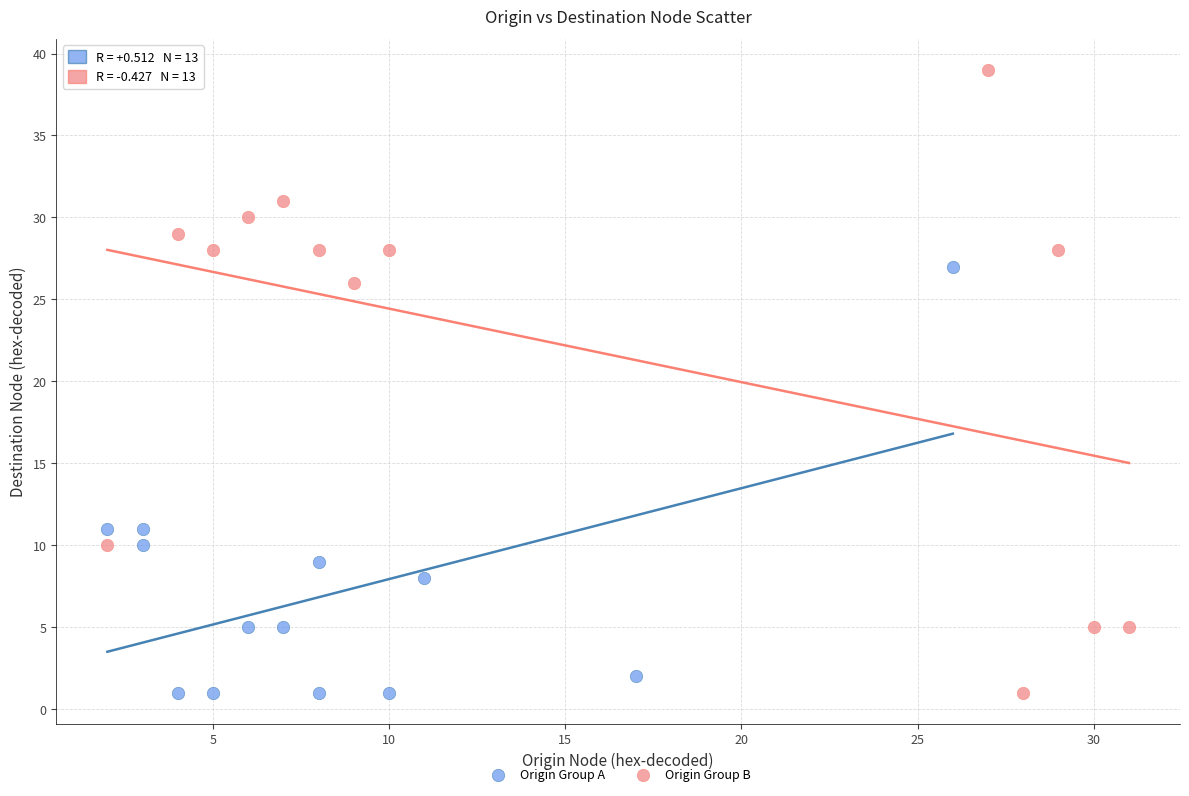

What are all the series names shown in the legend?

Origin Group A, Origin Group B